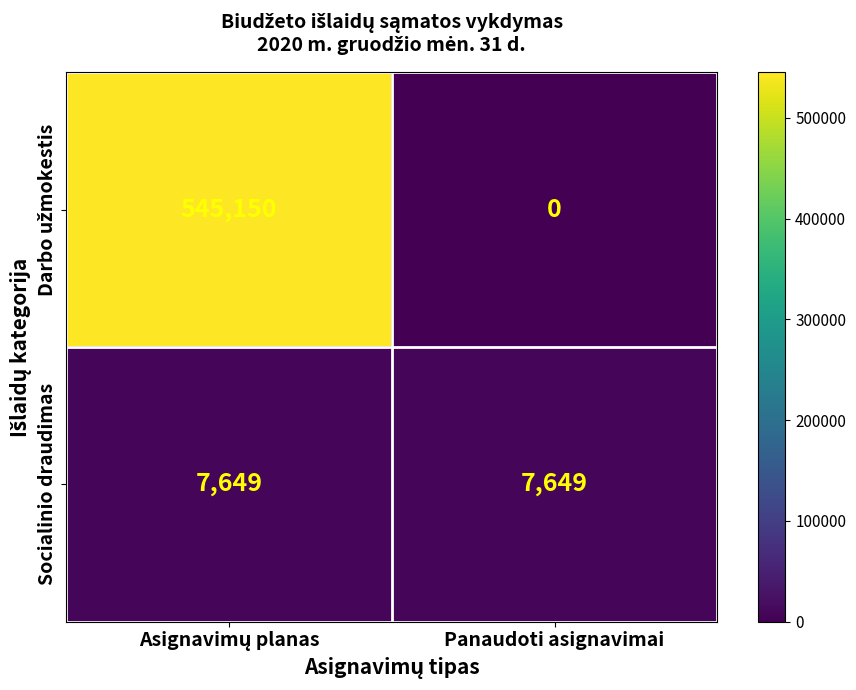

What is the greatest value displayed?

545150